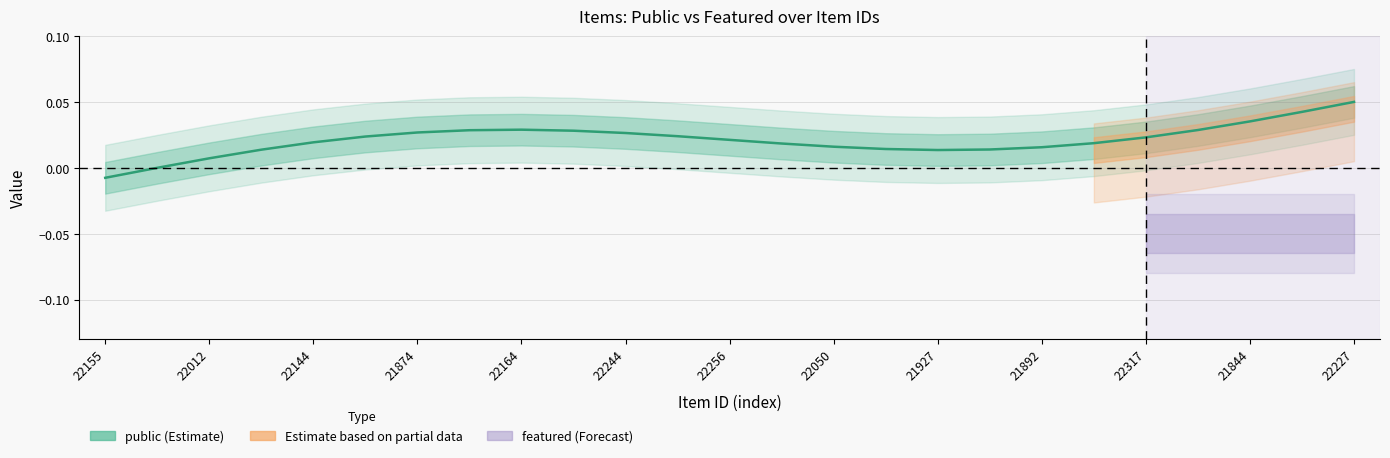

Where is the data nearest to the value 0?

22012